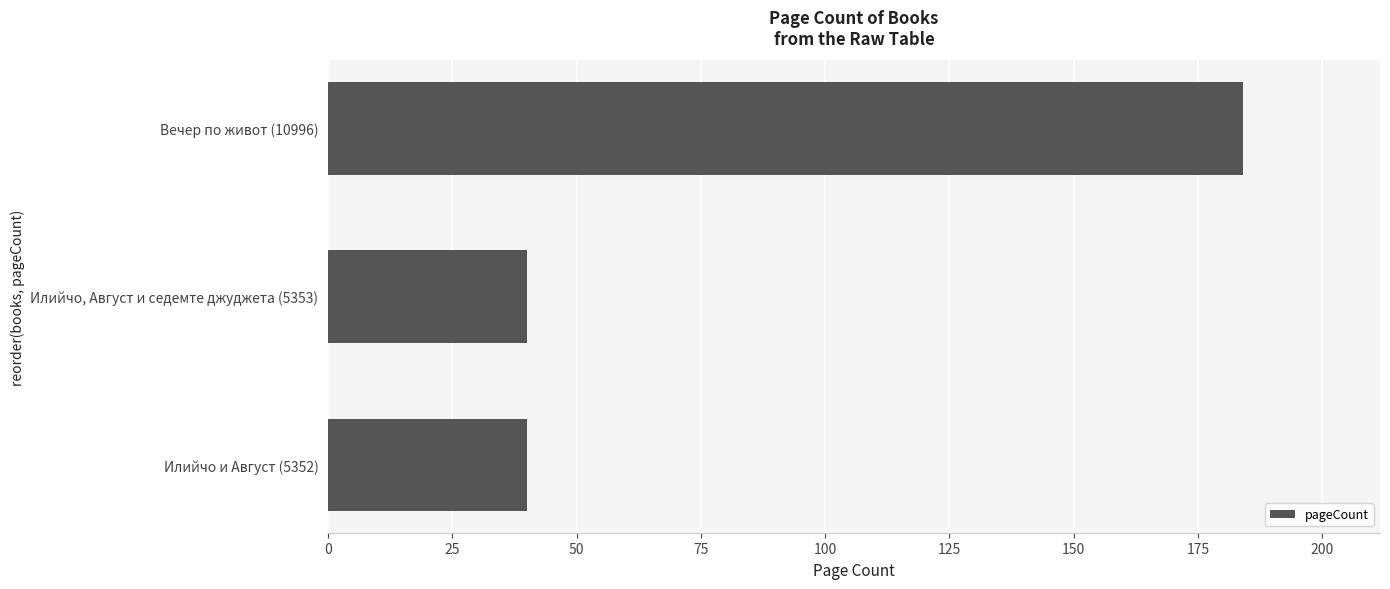

Reading bottom to top, what are all the values shown in this chart?

40	40	184